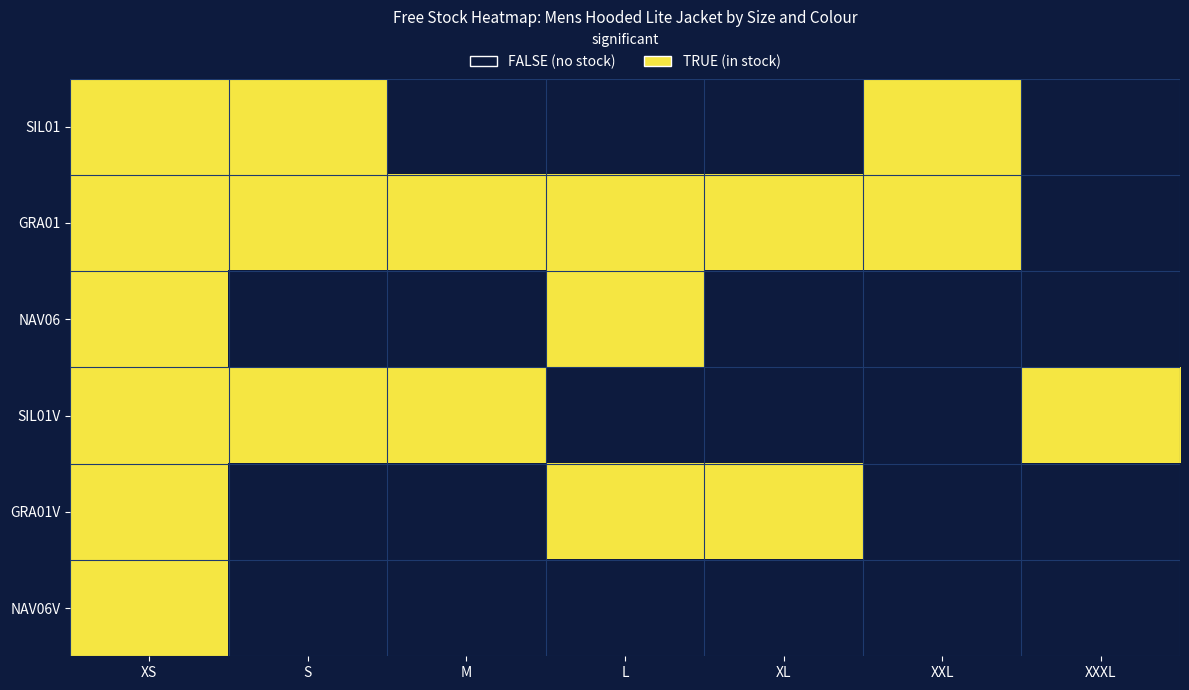

Reading right to left, transcribe all the data shown in this chart.

SIL01: XXXL=0	XXL=1	XL=0	L=0	M=0	S=1	XS=1
GRA01: XXXL=0	XXL=1	XL=1	L=1	M=1	S=1	XS=1
NAV06: XXXL=0	XXL=0	XL=0	L=1	M=0	S=0	XS=1
SIL01V: XXXL=1	XXL=0	XL=0	L=0	M=1	S=1	XS=1
GRA01V: XXXL=0	XXL=0	XL=1	L=1	M=0	S=0	XS=1
NAV06V: XXXL=0	XXL=0	XL=0	L=0	M=0	S=0	XS=1